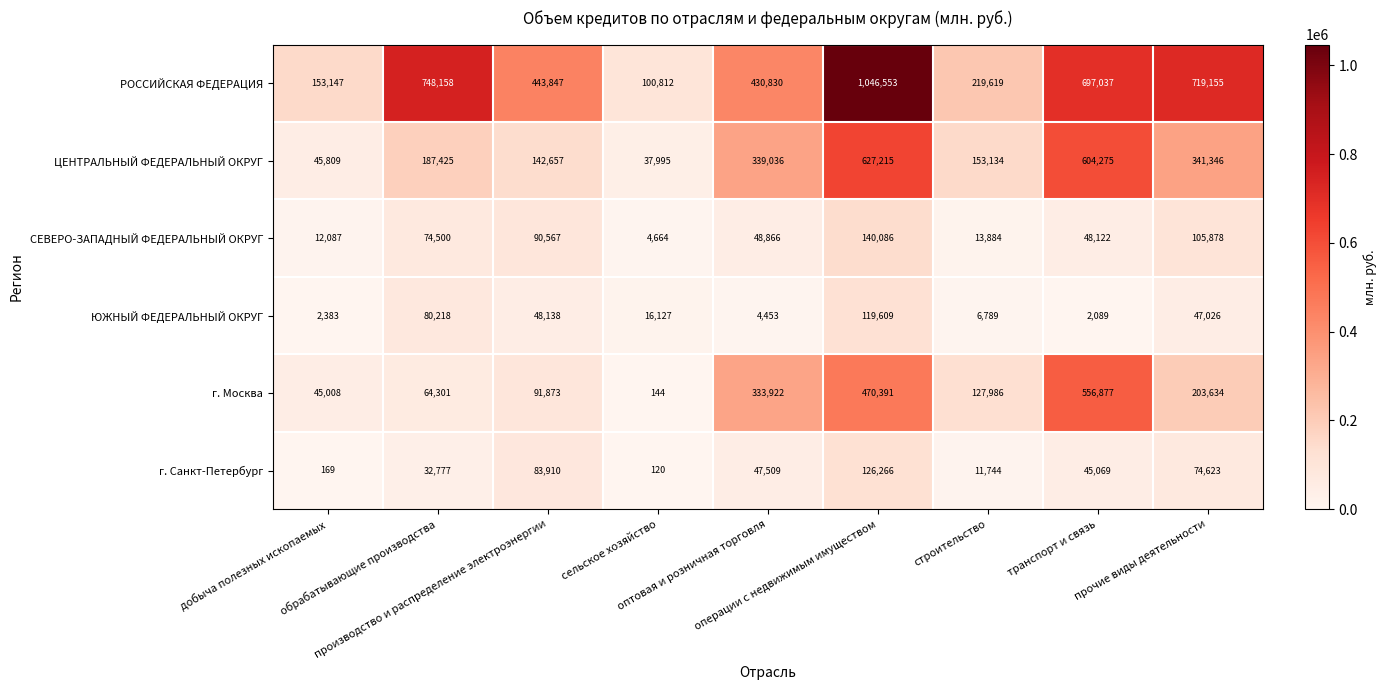

Rank the series by their maximum value, from highest to lowest.

РОССИЙСКАЯ ФЕДЕРАЦИЯ, ЦЕНТРАЛЬНЫЙ ФЕДЕРАЛЬНЫЙ ОКРУГ, г. Москва, СЕВЕРО-ЗАПАДНЫЙ ФЕДЕРАЛЬНЫЙ ОКРУГ, г. Санкт-Петербург, ЮЖНЫЙ ФЕДЕРАЛЬНЫЙ ОКРУГ